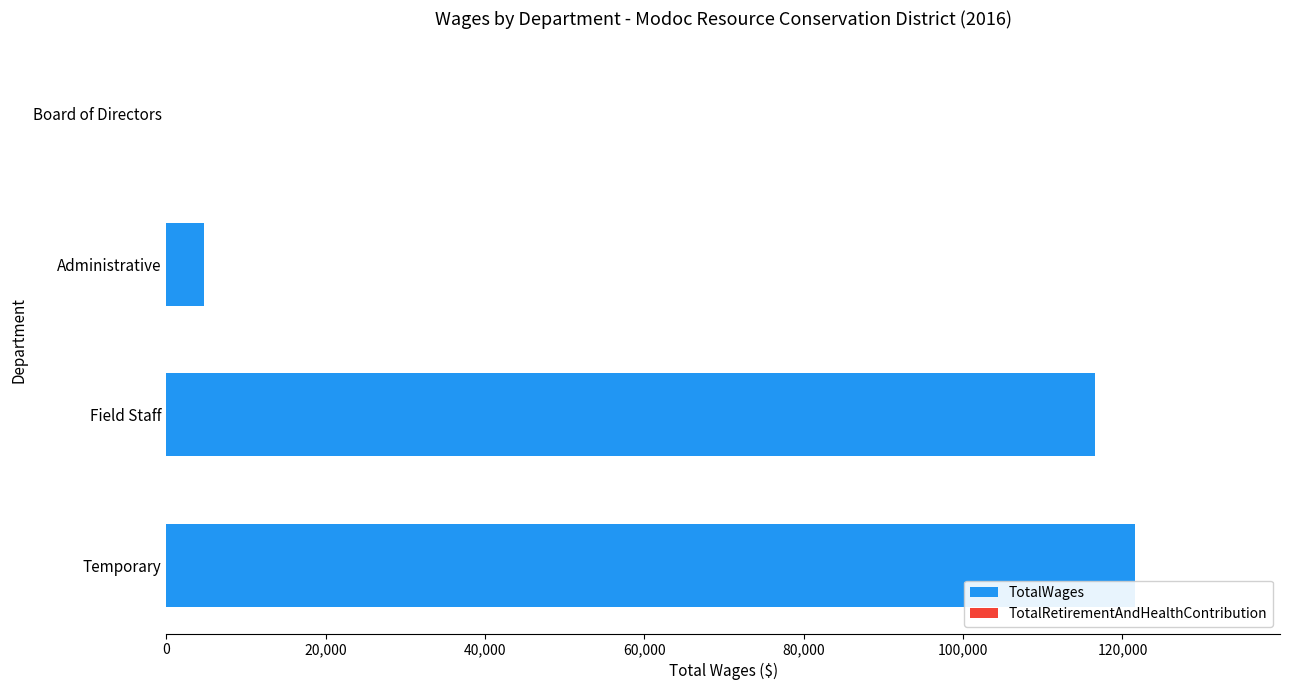

What is the sum of all values?

242821